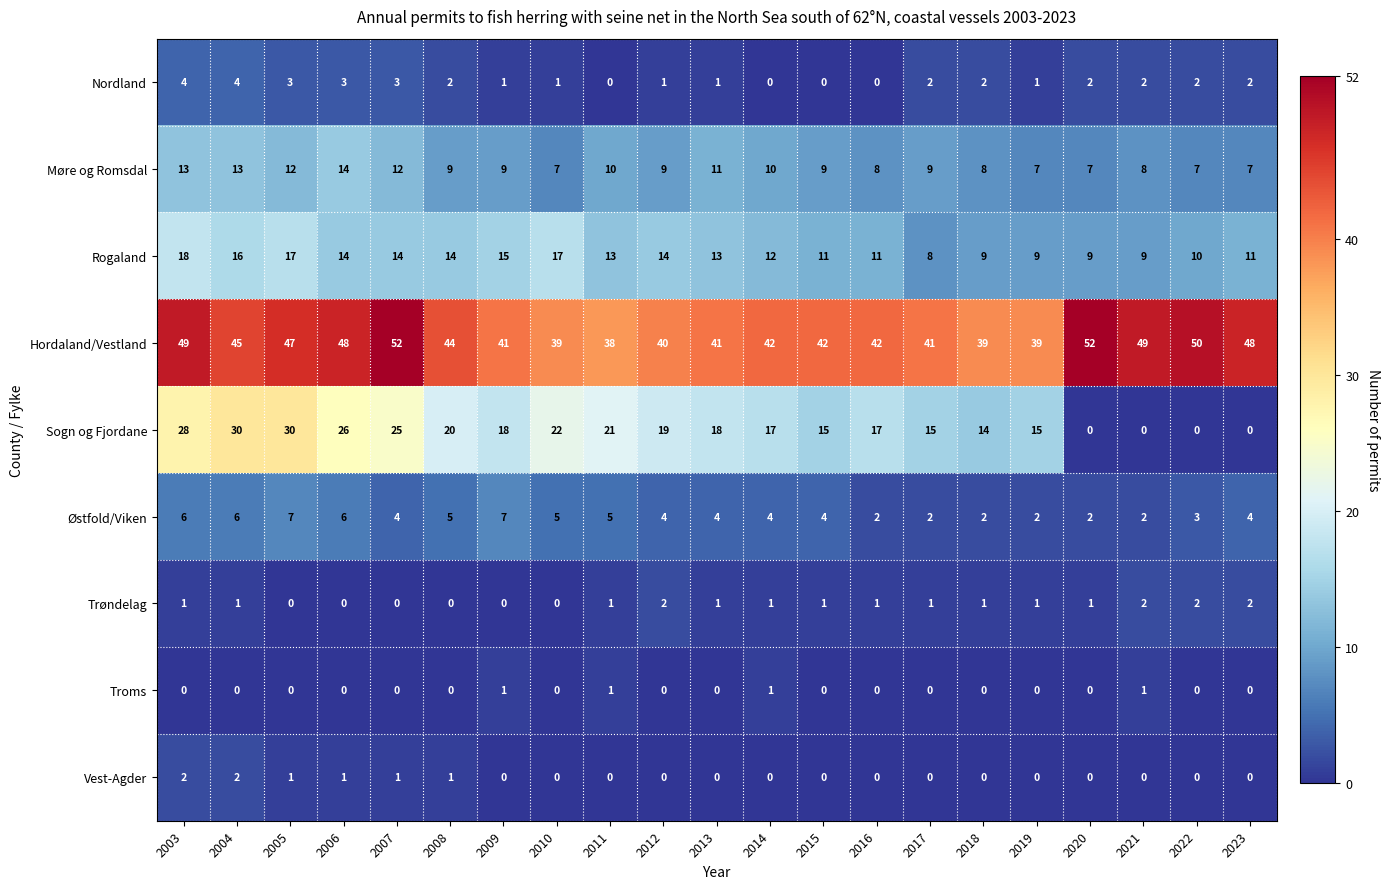

Which series has the widest spread of values?

Sogn og Fjordane